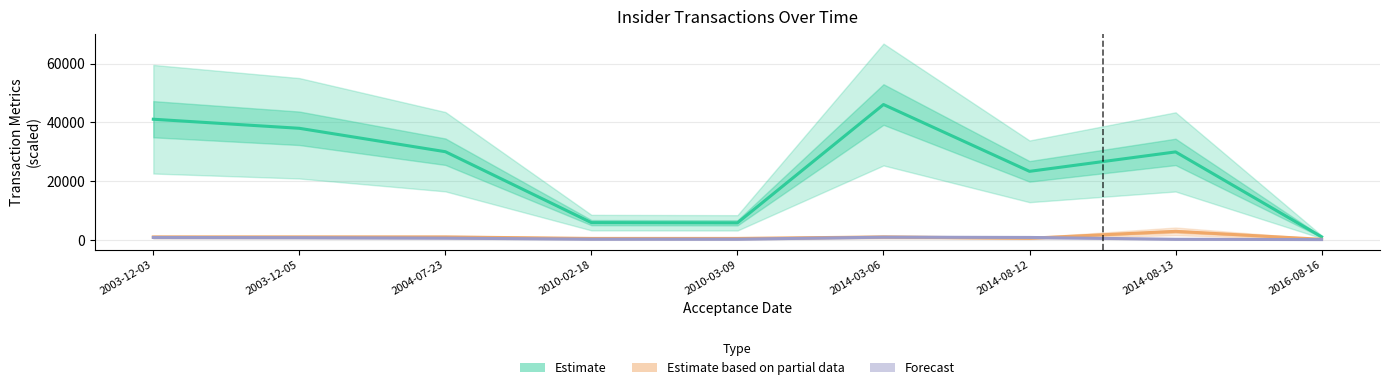

List the labels in order of Estimate based on partial data value, largest first.

2014-08-13, 2003-12-03, 2003-12-05, 2004-07-23, 2014-03-06, 2014-08-12, 2010-02-18, 2010-03-09, 2016-08-16